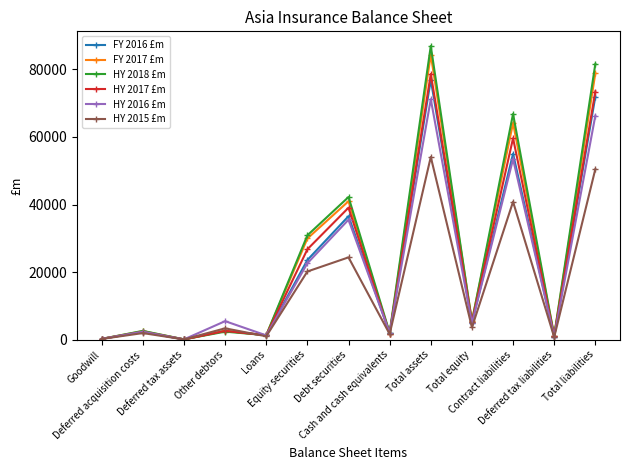

Which category has the highest value in the HY 2018 £m series?

Total assets